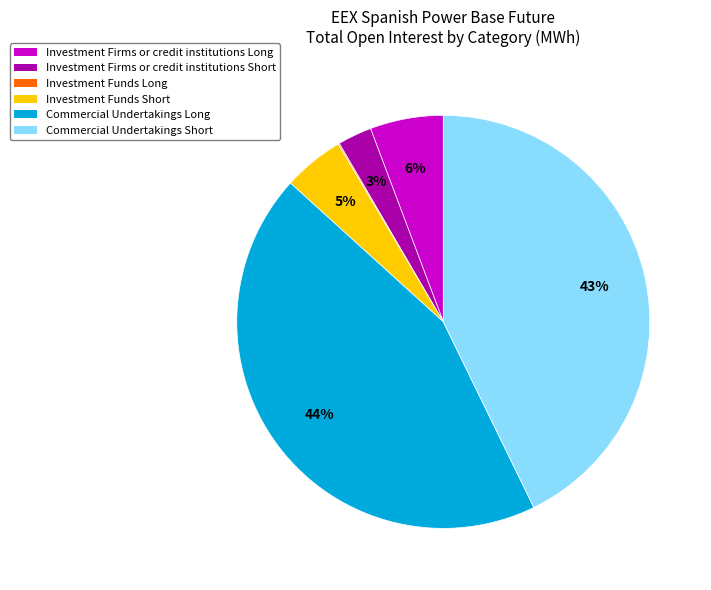

The Commercial Undertakings Short slice represents 57% of the pie. True or false?

False